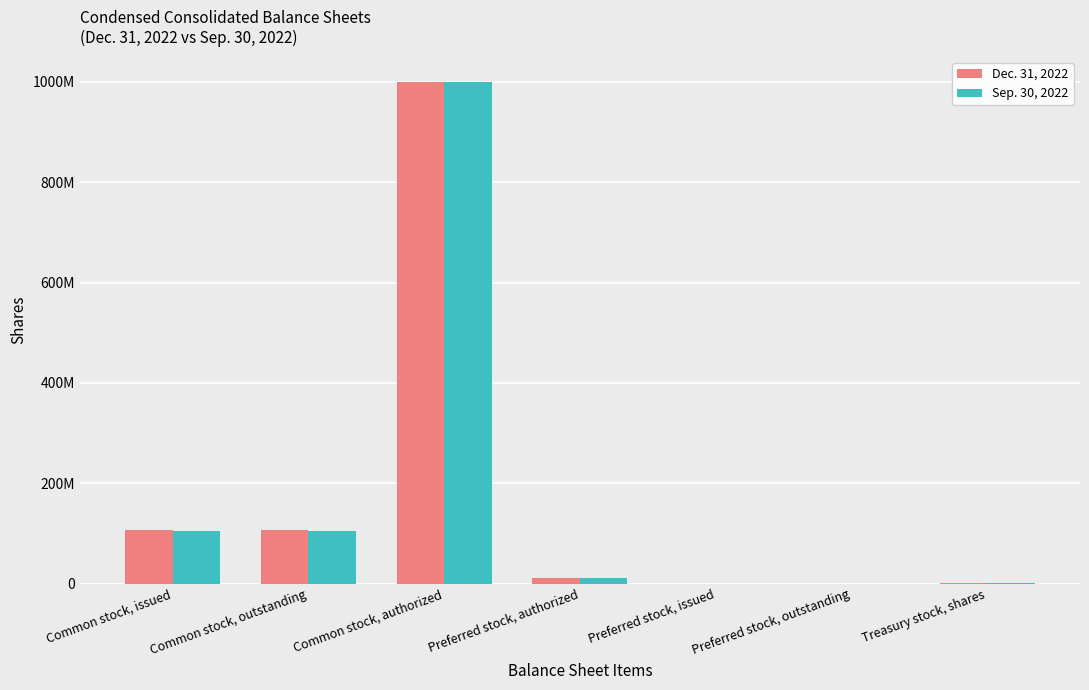

At which category is the sum across all series the highest?

Common stock, authorized